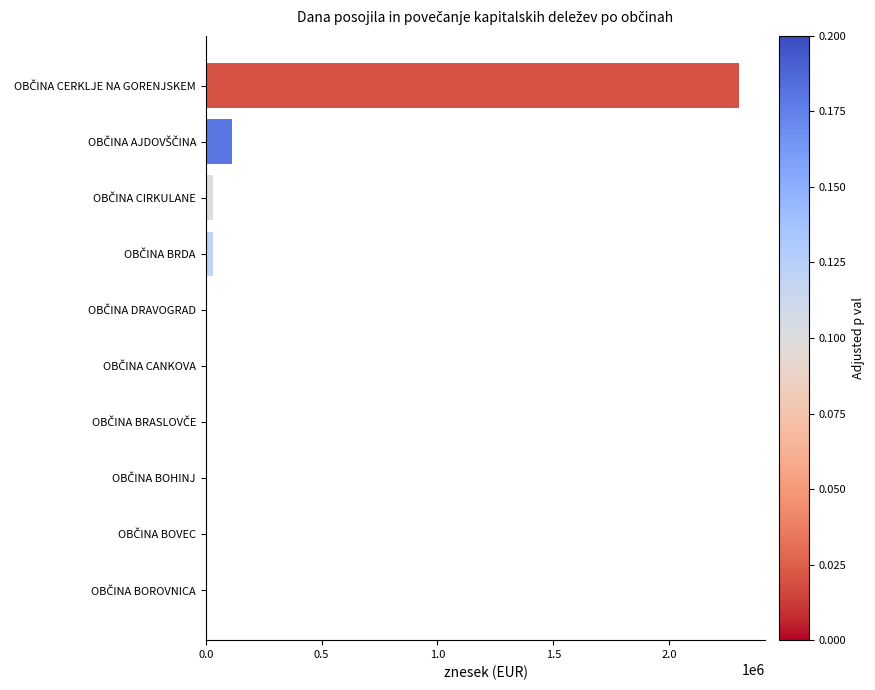

What is the sum of all values?

2487401.1